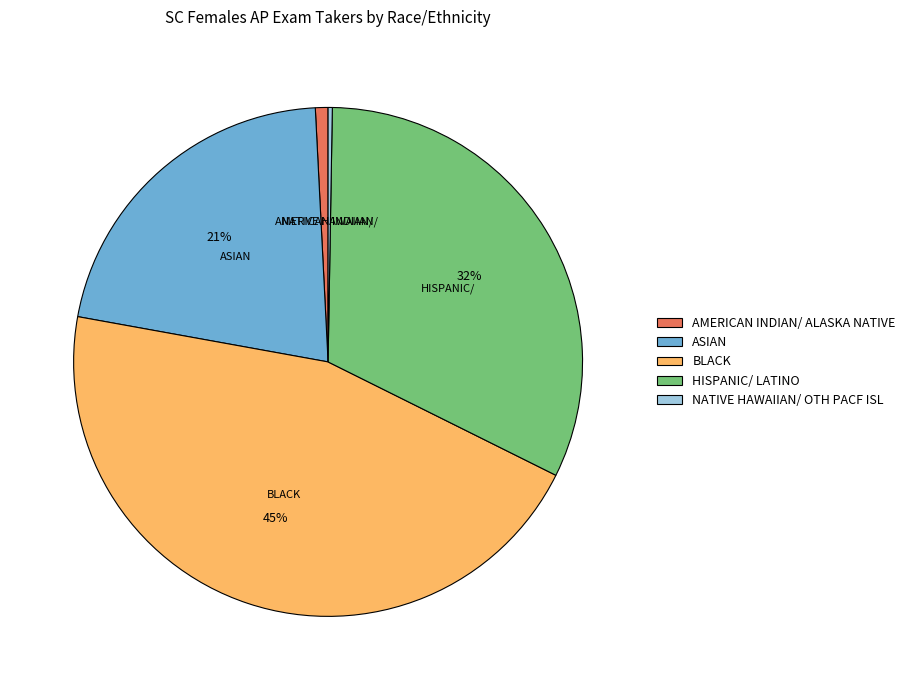

Is there any slice that represents more than half of the pie?

No